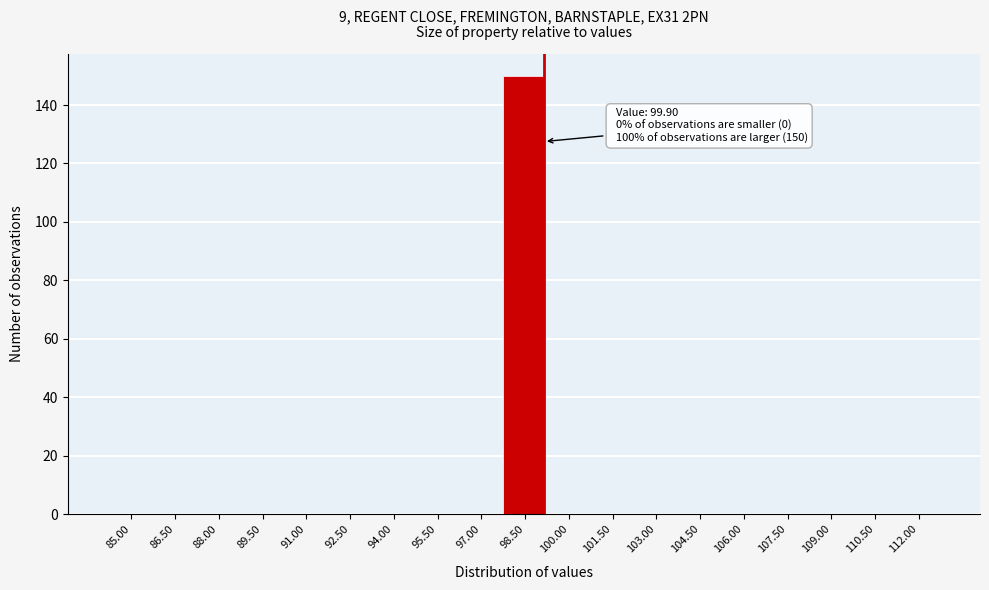

Reading left to right, extract all data points from this chart.

85.00=0	86.50=0	88.00=0	89.50=0	91.00=0	92.50=0	94.00=0	95.50=0	97.00=0	98.50=150	100.00=0	101.50=0	103.00=0	104.50=0	106.00=0	107.50=0	109.00=0	110.50=0	112.00=0